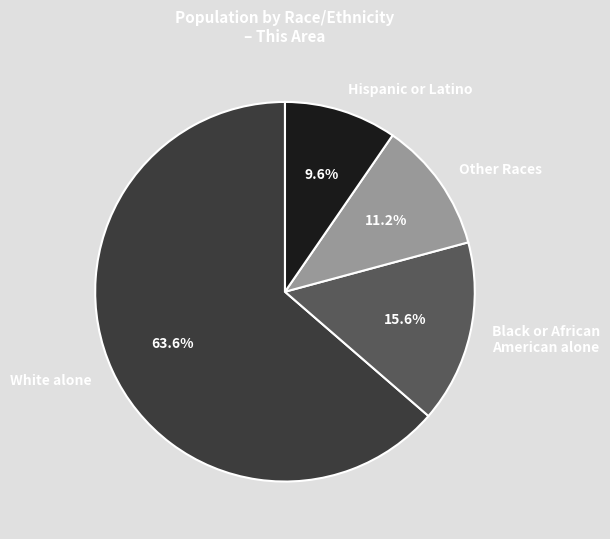

What is the ratio of the value at Hispanic or Latino to the value at Black or African American alone?

0.6